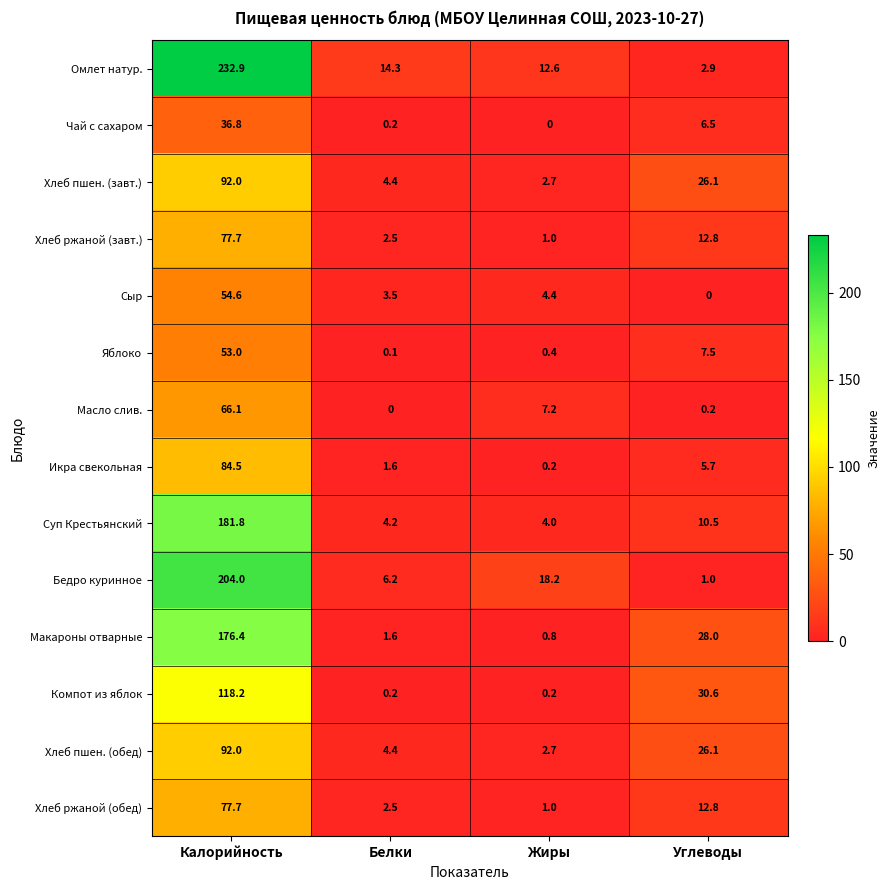

What is the difference between the second highest and second lowest values in the Бедро куринное series?

12.0